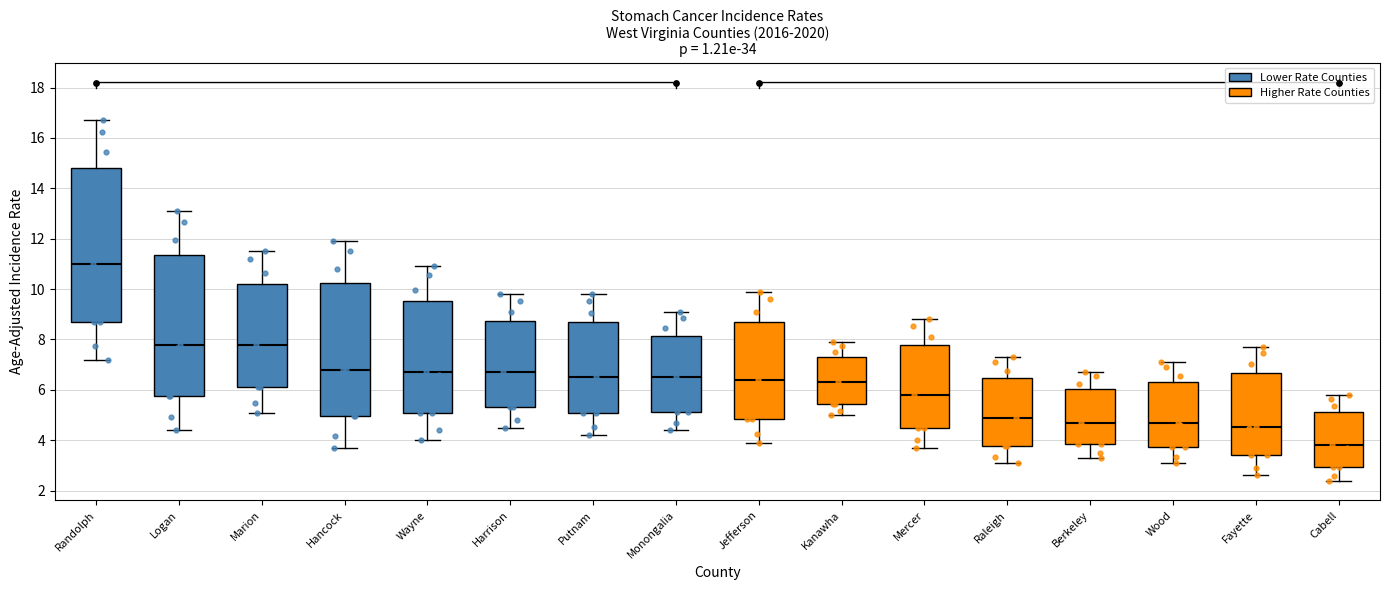

Reading left to right, read every box against the y-axis: the position of its median line, the range the box covers, and the ends of its whiskers. The values are not printed on the chart, so give them approximately, as read against the axis.

Randolph: median 11.0, box 8.6 to 14.8, whiskers 7.2 to 16.8
Logan: median 7.8, box 5.8 to 11.4, whiskers 4.4 to 13.2
Marion: median 7.8, box 6.0 to 10.2, whiskers 5.2 to 11.6
Hancock: median 6.8, box 5.0 to 10.2, whiskers 3.8 to 12.0
Wayne: median 6.8, box 5.0 to 9.6, whiskers 4.0 to 11.0
Harrison: median 6.8, box 5.4 to 8.8, whiskers 4.6 to 9.8
Putnam: median 6.6, box 5.0 to 8.6, whiskers 4.2 to 9.8
Monongalia: median 6.6, box 5.2 to 8.2, whiskers 4.4 to 9.2
Jefferson: median 6.4, box 4.8 to 8.6, whiskers 4.0 to 10.0
Kanawha: median 6.4, box 5.4 to 7.4, whiskers 5.0 to 8.0
Mercer: median 5.8, box 4.4 to 7.8, whiskers 3.8 to 8.8
Raleigh: median 5.0, box 3.8 to 6.4, whiskers 3.2 to 7.4
Berkeley: median 4.8, box 3.8 to 6.0, whiskers 3.4 to 6.8
Wood: median 4.8, box 3.8 to 6.2, whiskers 3.2 to 7.2
Fayette: median 4.6, box 3.4 to 6.6, whiskers 2.6 to 7.8
Cabell: median 3.8, box 3.0 to 5.2, whiskers 2.4 to 5.8